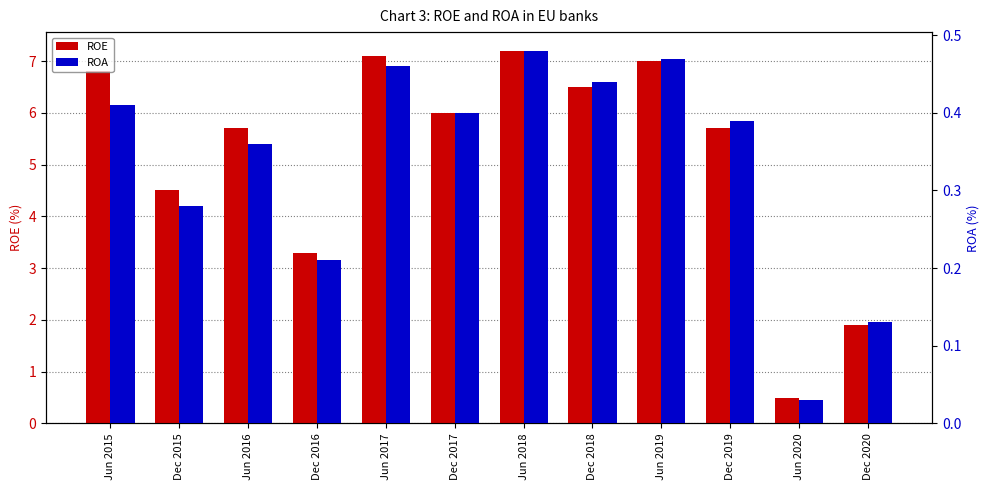

Reading left to right, list all the values displayed in this chart.

ROE: Jun 2015=6.8	Dec 2015=4.5	Jun 2016=5.7	Dec 2016=3.3	Jun 2017=7.1	Dec 2017=6.0	Jun 2018=7.2	Dec 2018=6.5	Jun 2019=7.0	Dec 2019=5.7	Jun 2020=0.5	Dec 2020=1.9
ROA: Jun 2015=0.4	Dec 2015=0.3	Jun 2016=0.4	Dec 2016=0.2	Jun 2017=0.5	Dec 2017=0.4	Jun 2018=0.5	Dec 2018=0.4	Jun 2019=0.5	Dec 2019=0.4	Jun 2020=0.0	Dec 2020=0.1